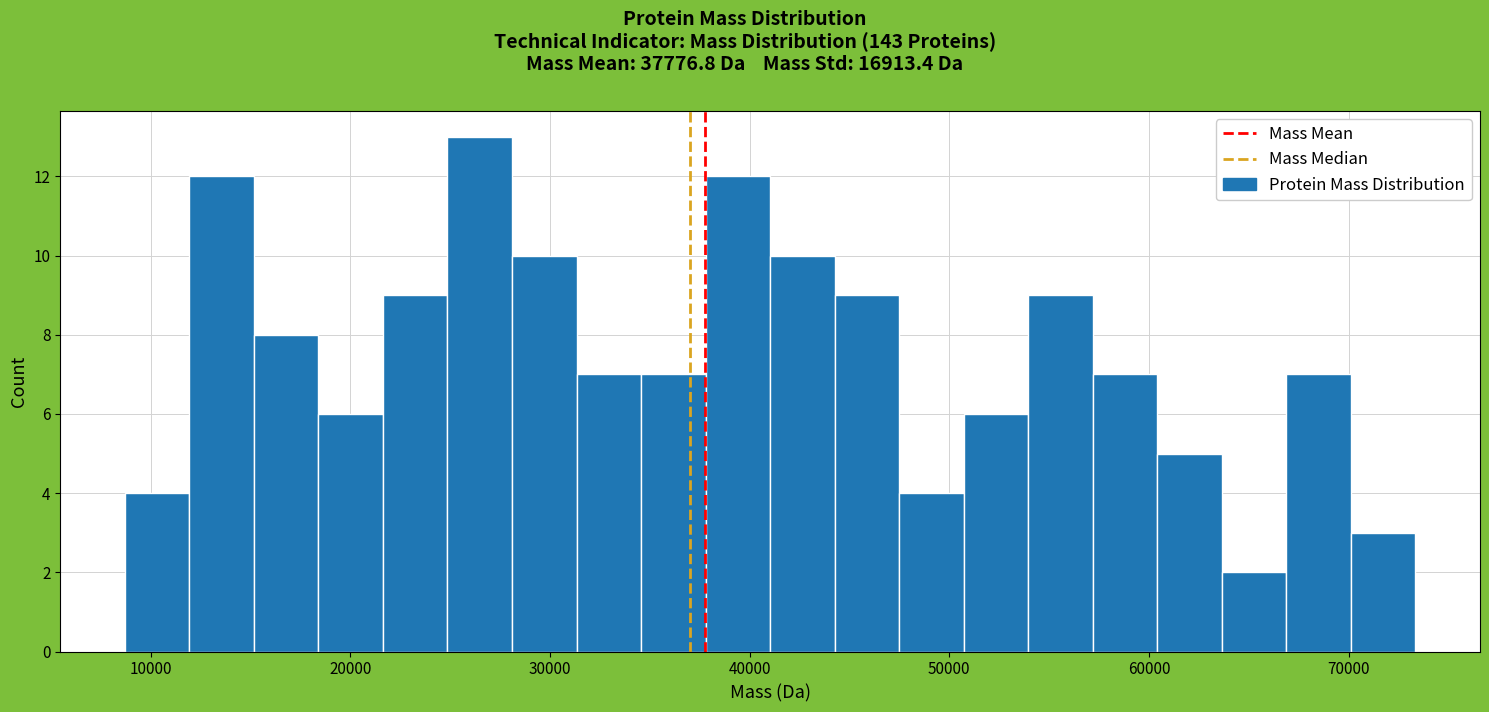

Around what value on the x-axis is the tallest bar? Give the approximate position of its centre, as read against the axis.

26000